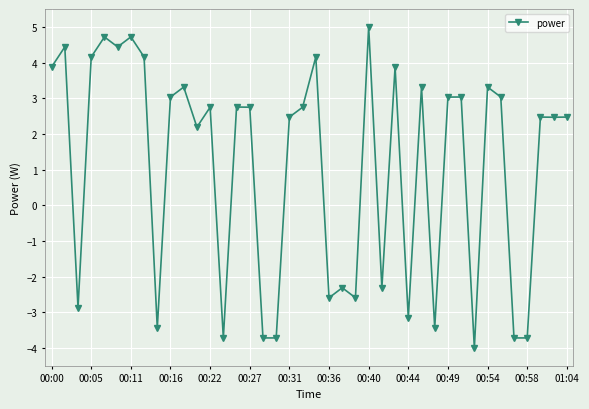

What is the value of the 22nd point from the left?

-2.6